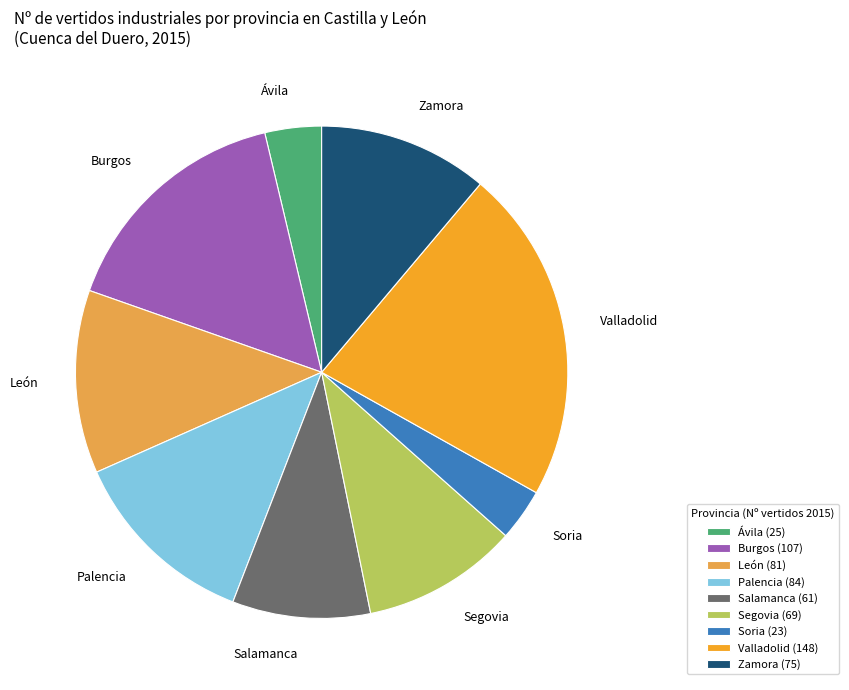

How many segments does this pie chart have?

9